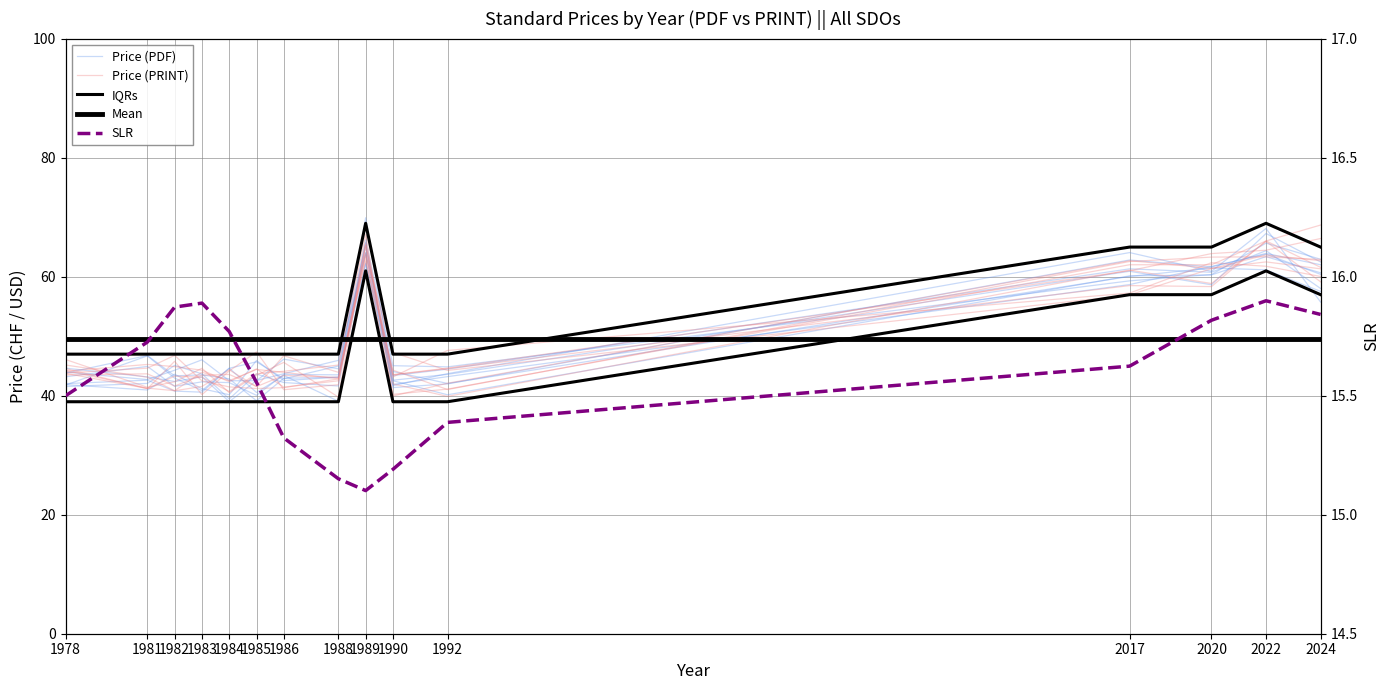

Between which two adjacent categories do Mean and IQRs first intersect?

1988 and 1989